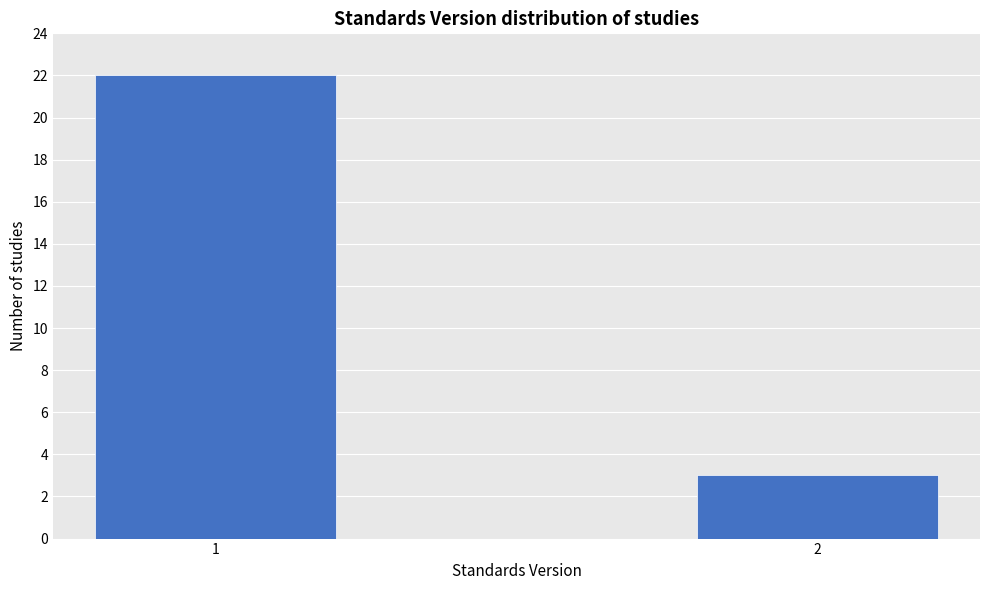

Reading left to right, what are all the values shown in this chart?

1=22	2=3